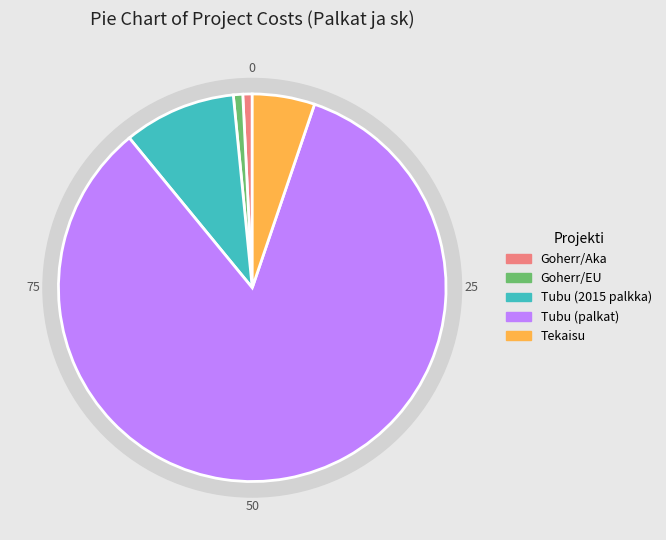

What portion of the pie excludes Tubu (Palkat ja sk)?

16.1%